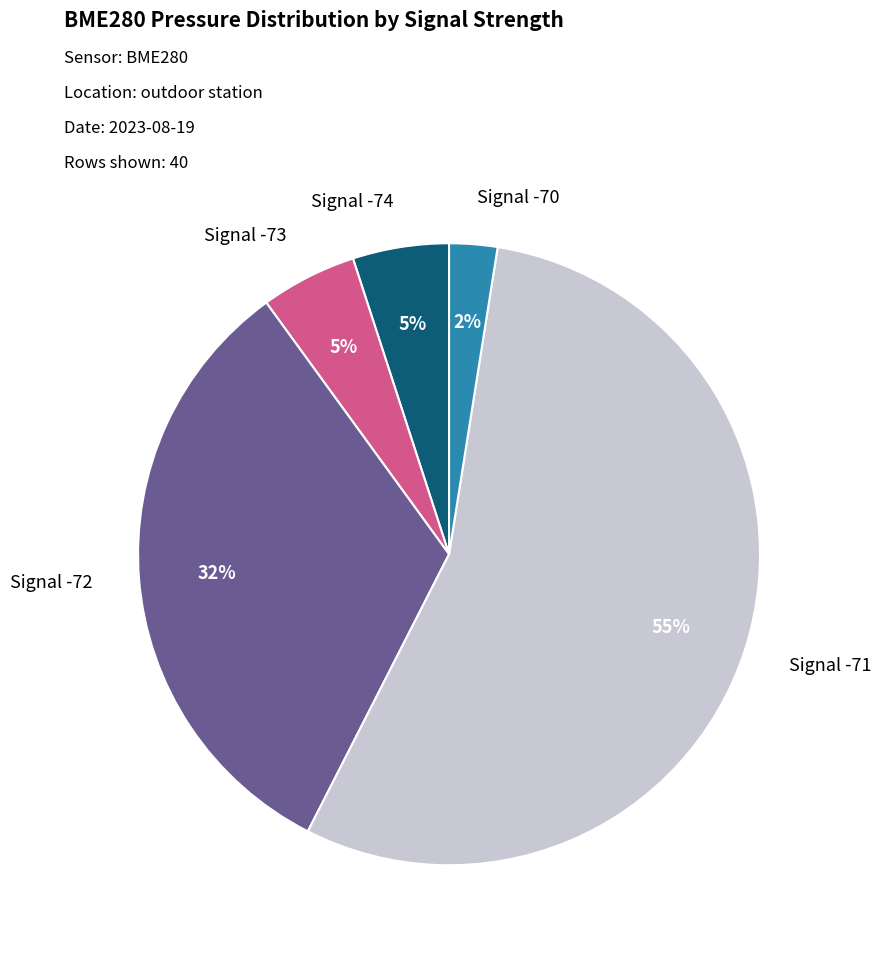

Does any single category account for the majority?

Yes